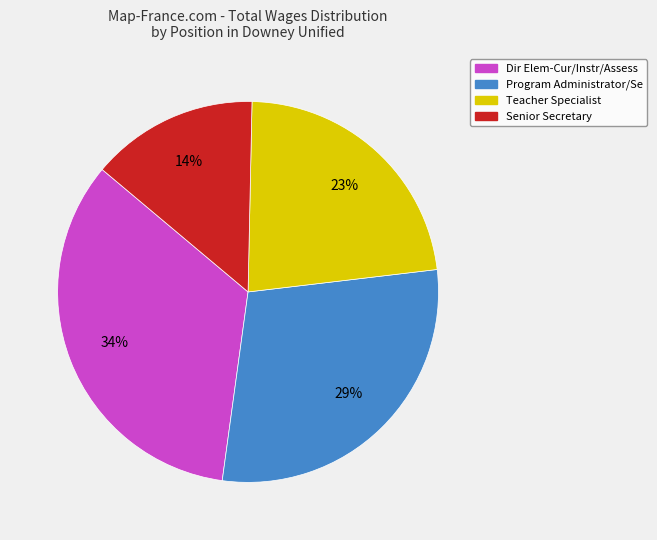

Combined, do Teacher Specialist and Program Administrator/Se account for over 50%?

Yes